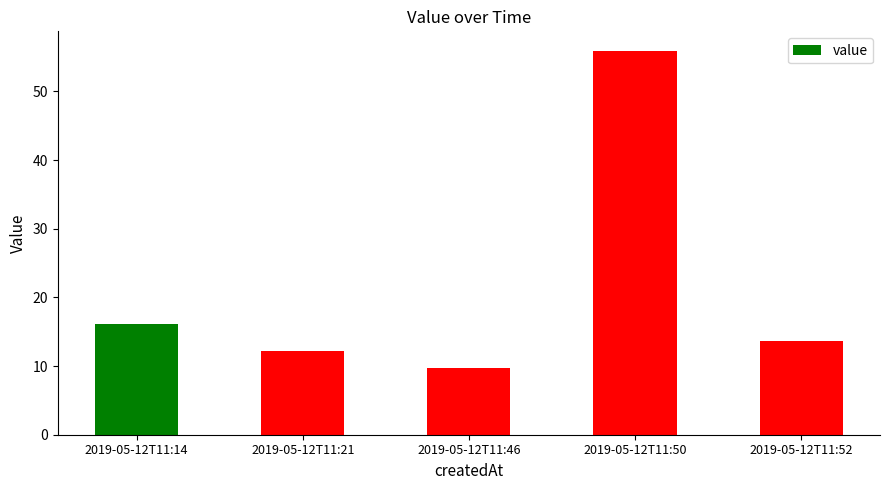

What is the sum of the values at 2019-05-12T11:46 and 2019-05-12T11:14?

25.9